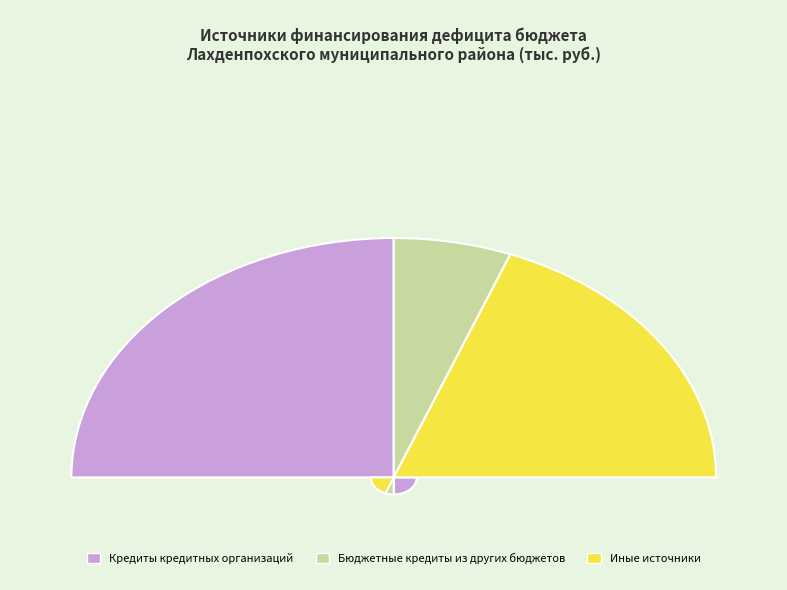

Rank the categories by value from lowest to highest.

Бюджетные кредиты из других бюджетов, Иные источники, Кредиты кредитных организаций